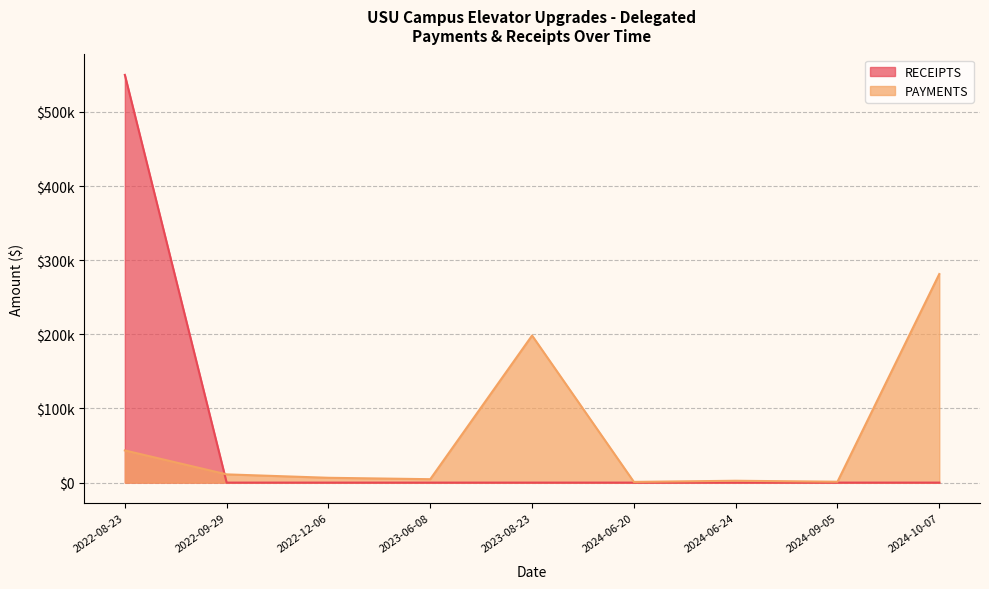

At how many categories does at least one series exceed 276315?

2